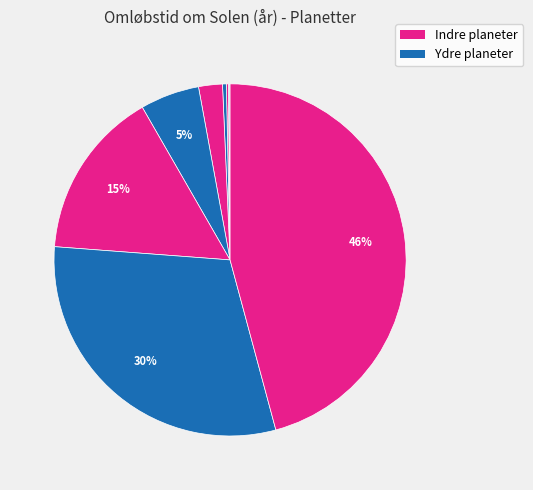

Count the number of slices in the pie.

9